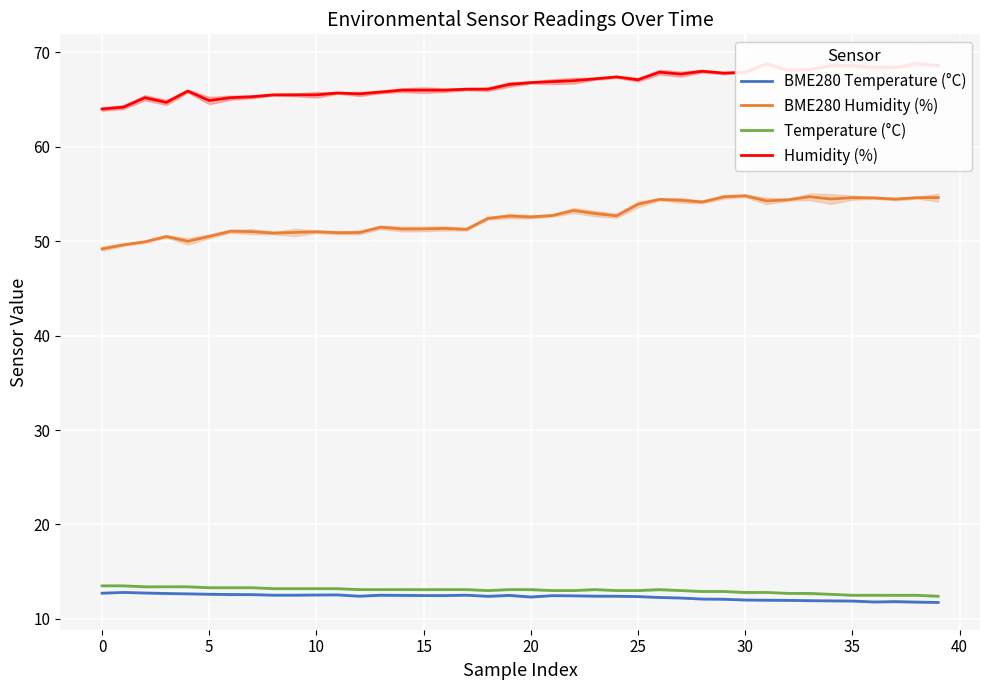

Where is Humidity (%) nearest to the value 66?

14